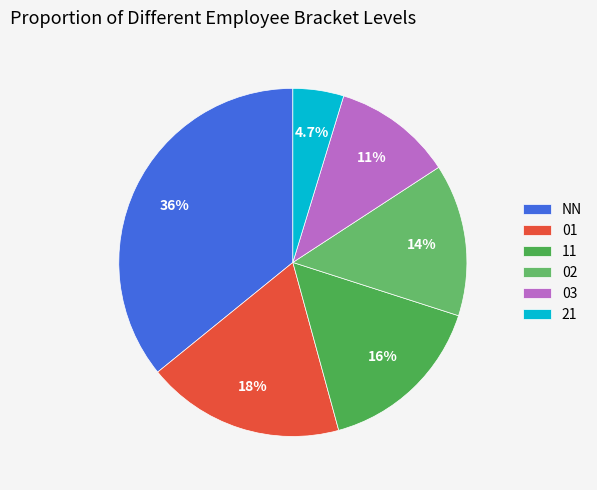

What portion of the pie excludes 11?

84.2%